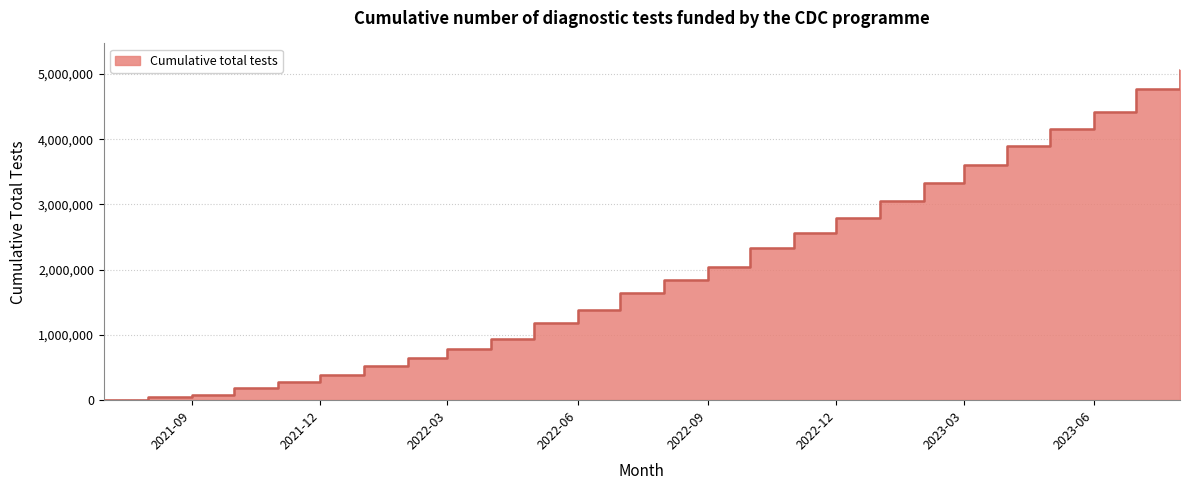

Rank the categories by value from lowest to highest.

2021-07, 2021-08, 2021-09, 2021-10, 2021-11, 2021-12, 2022-01, 2022-02, 2022-03, 2022-04, 2022-05, 2022-06, 2022-07, 2022-08, 2022-09, 2022-10, 2022-11, 2022-12, 2023-01, 2023-02, 2023-03, 2023-04, 2023-05, 2023-06, 2023-07, 2023-08